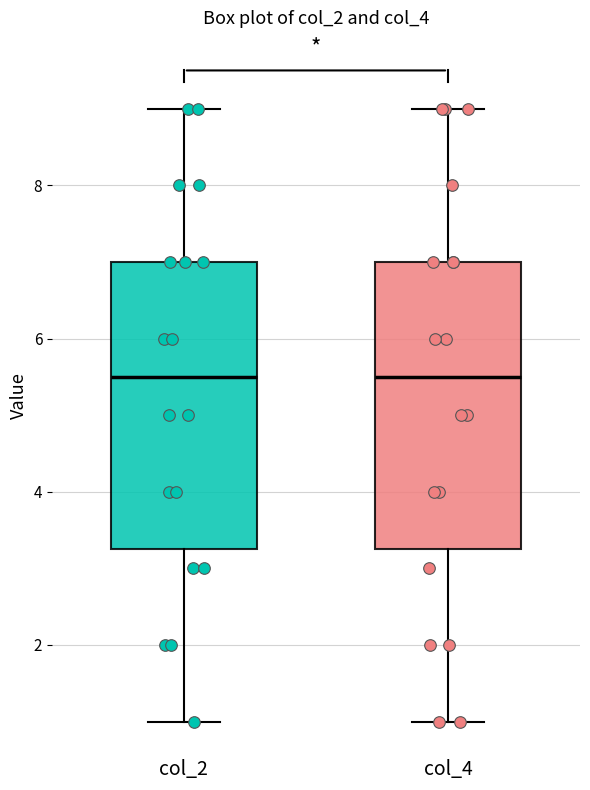

Where is the lower edge of the box for col_2 on the y-axis? The values are not printed on the chart, so give them approximately, as read against the axis.

3.2